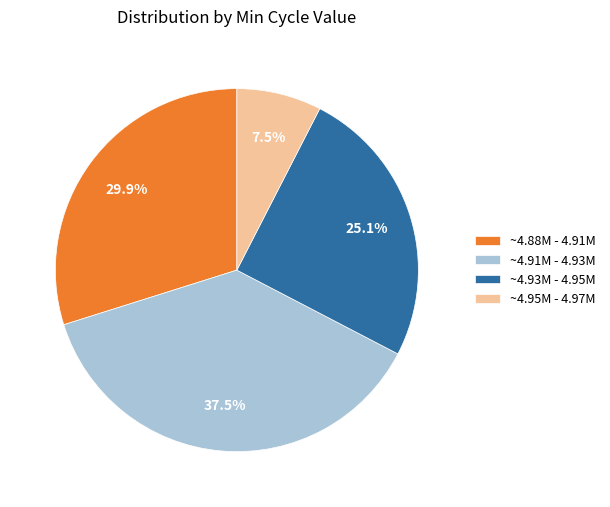

Between ~4.91M - 4.93M and ~4.95M - 4.97M, which is larger?

~4.91M - 4.93M